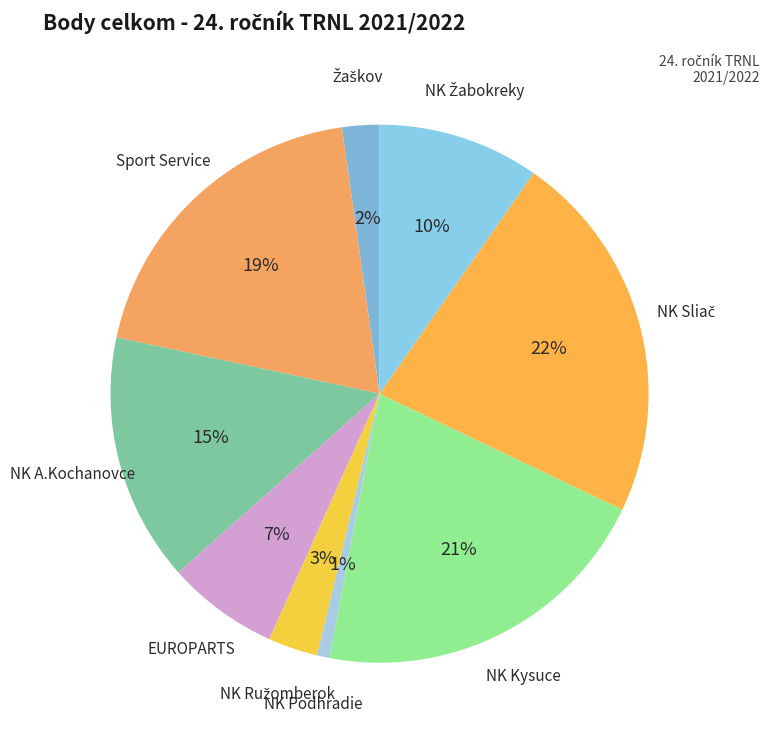

How many slices are in this pie chart?

9